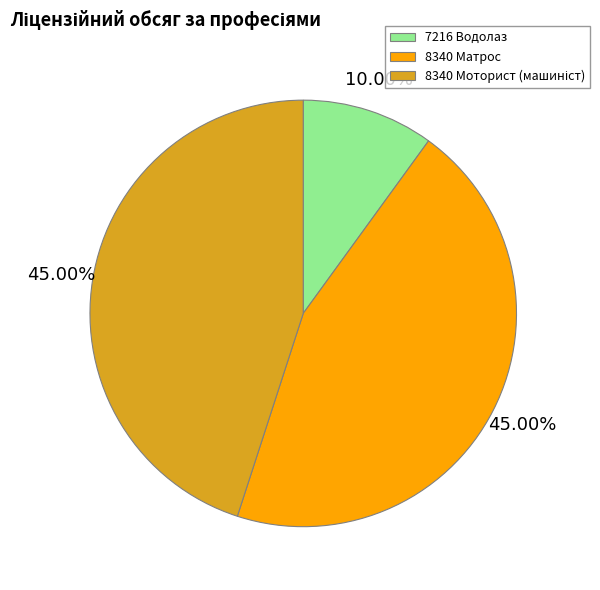

What is the smallest slice in the pie chart?

7216 Водолаз